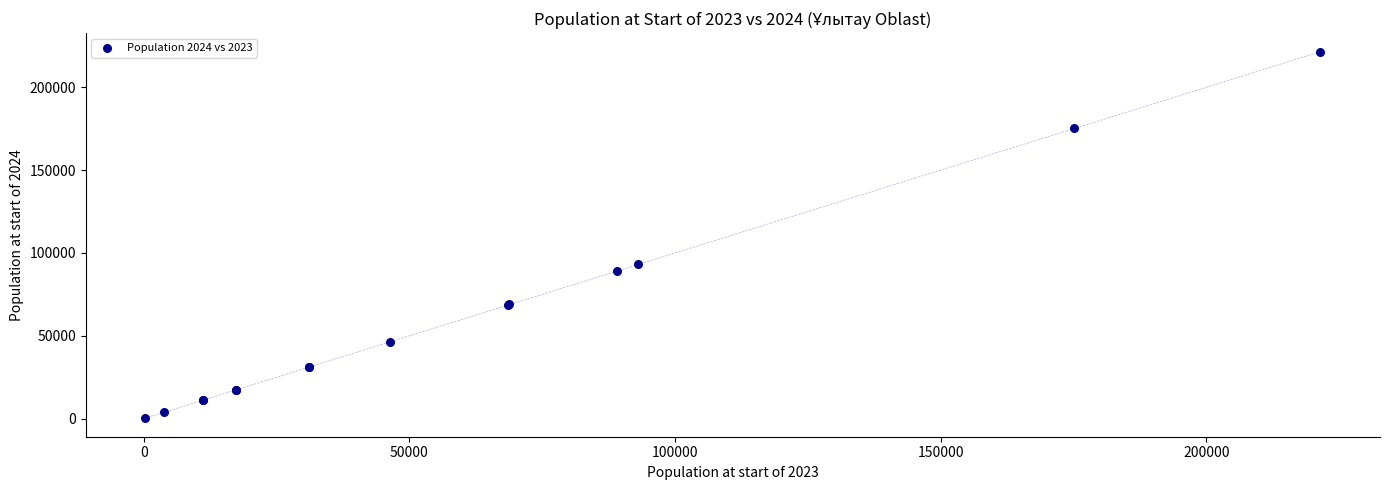

What Y value in the scatter plot is closest to 110868?

93163